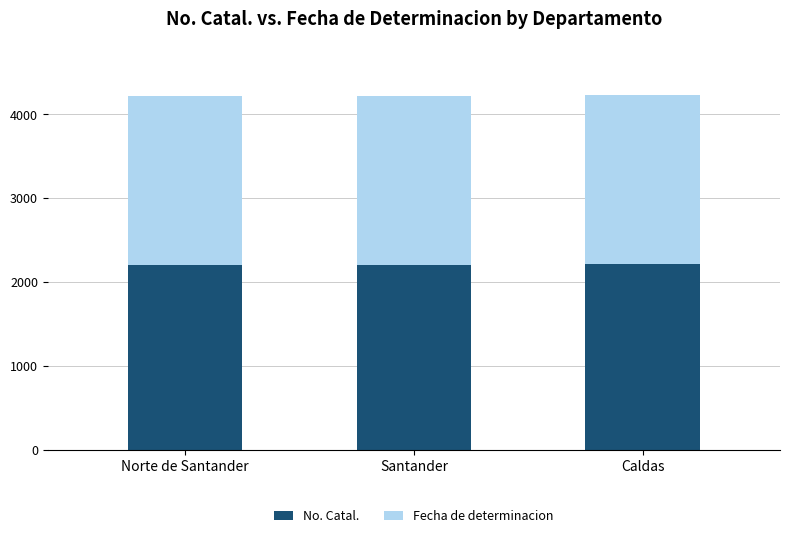

What is the sum of all No. Catal. values?

6616